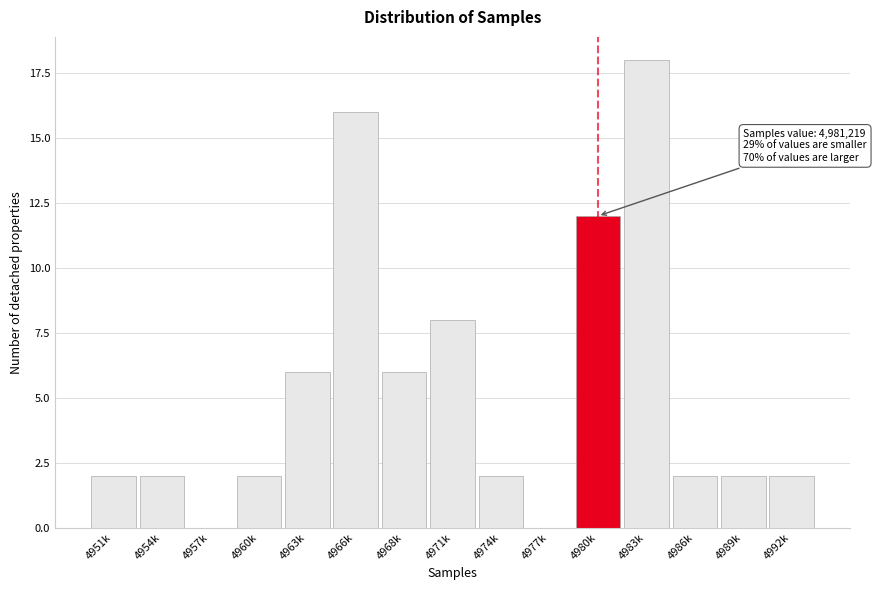

Reading right to left, list all the values displayed in this chart.

4992k=2	4989k=2	4986k=2	4983k=18	4980k=12	4977k=0	4974k=2	4971k=8	4968k=6	4966k=16	4963k=6	4960k=2	4957k=0	4954k=2	4951k=2